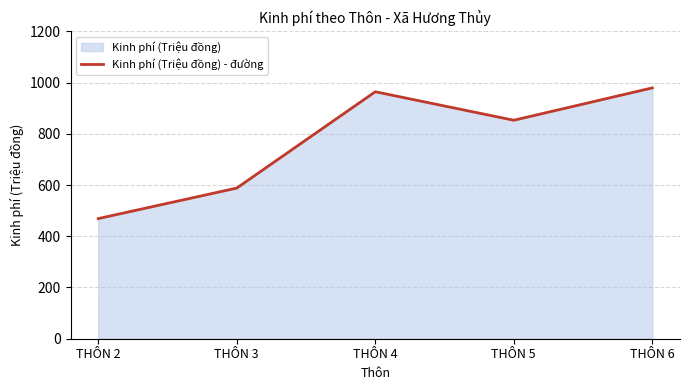

How many categories are shown in the chart?

5